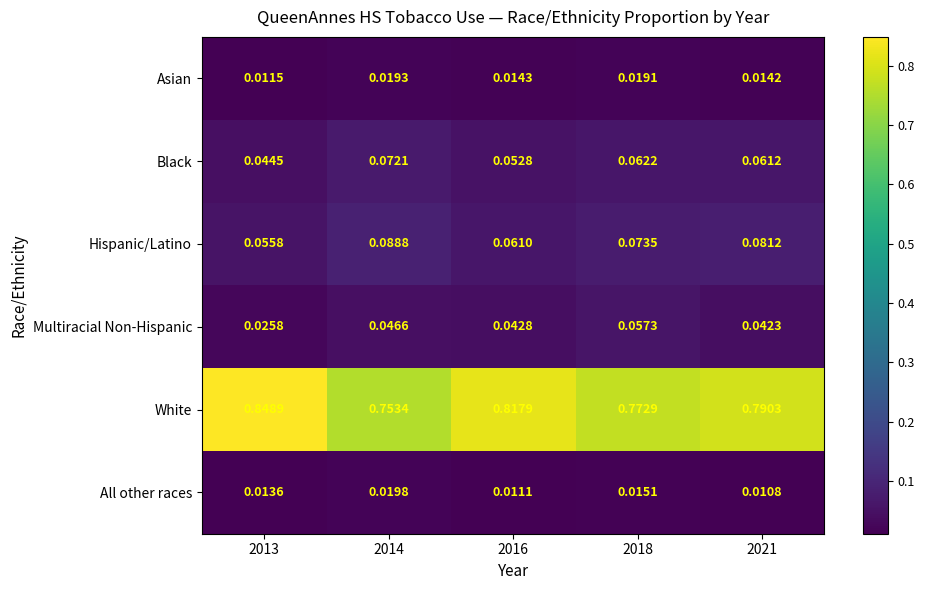

Between 2013 and 2014, which series saw the biggest shift?

White